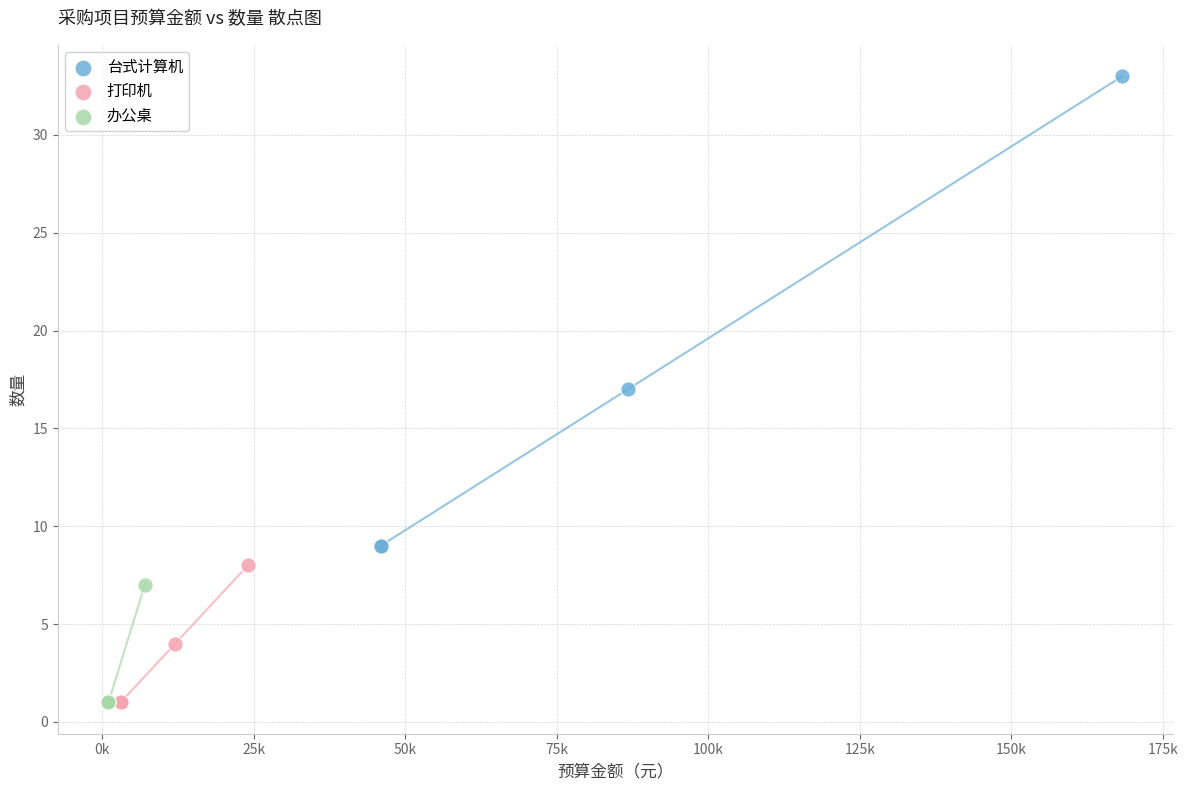

Which series contains the highest Y value?

台式计算机